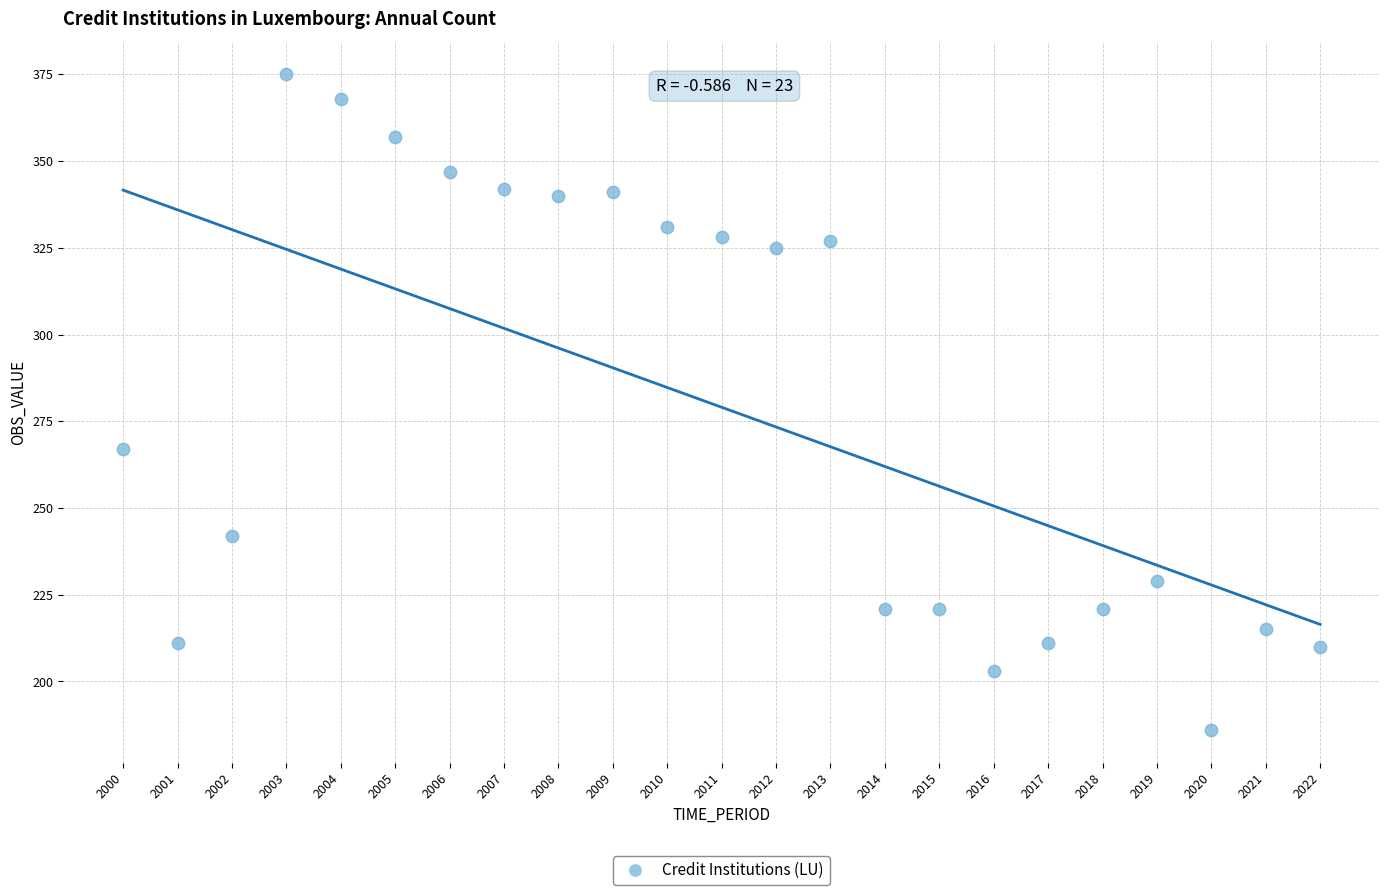

What Y value in the scatter plot is closest to 280?

267